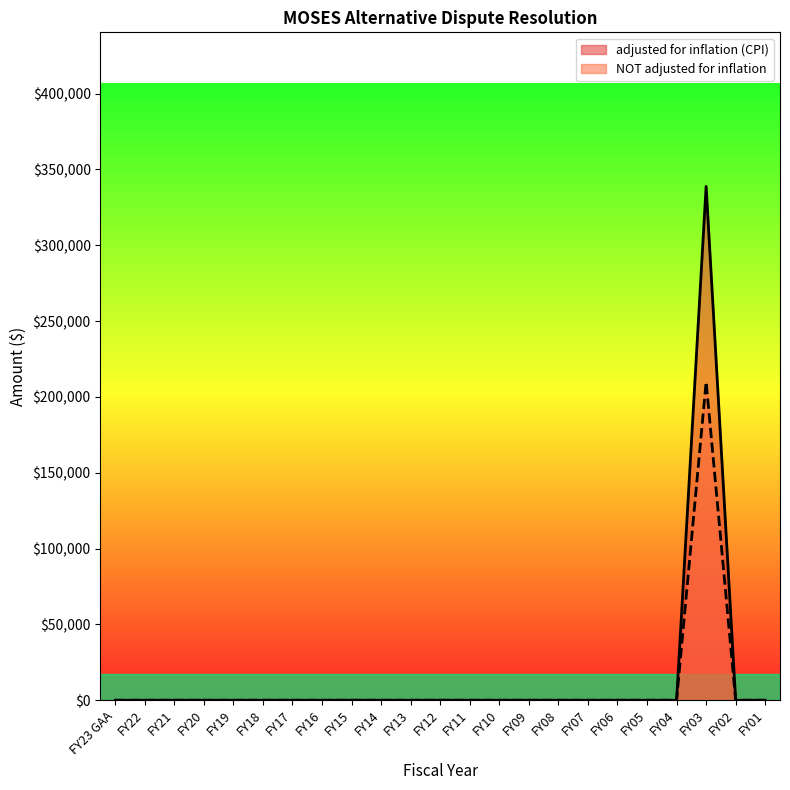

True or false: NOT adjusted for inflation and adjusted for inflation (CPI) cross at least once.

False